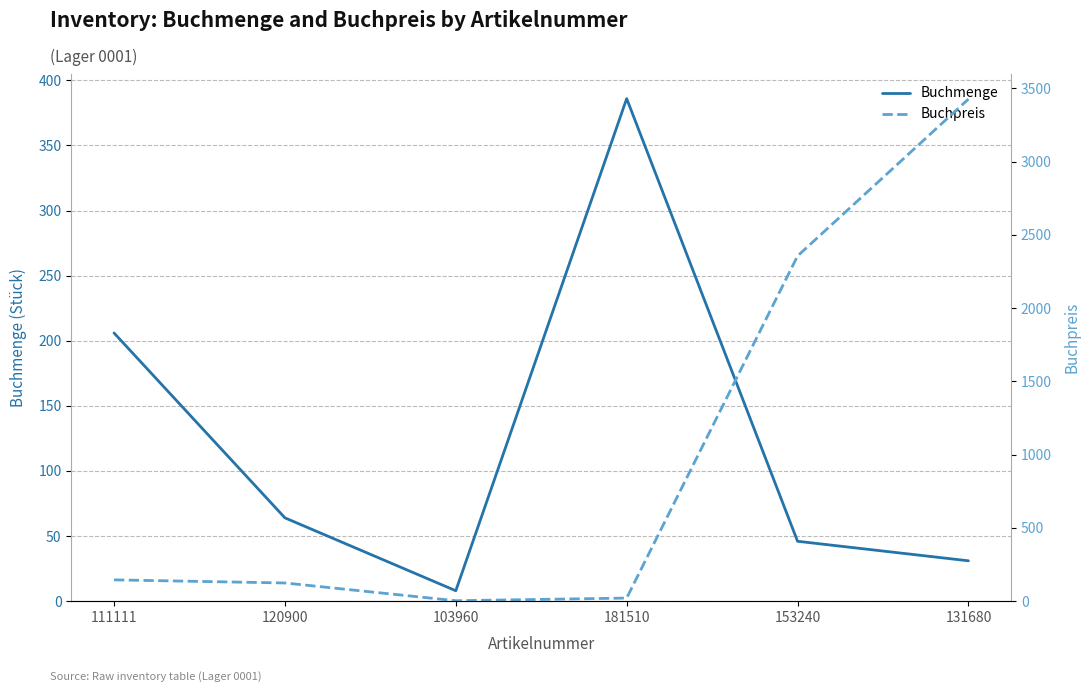

At which category does Buchmenge reach its first local peak?

181510